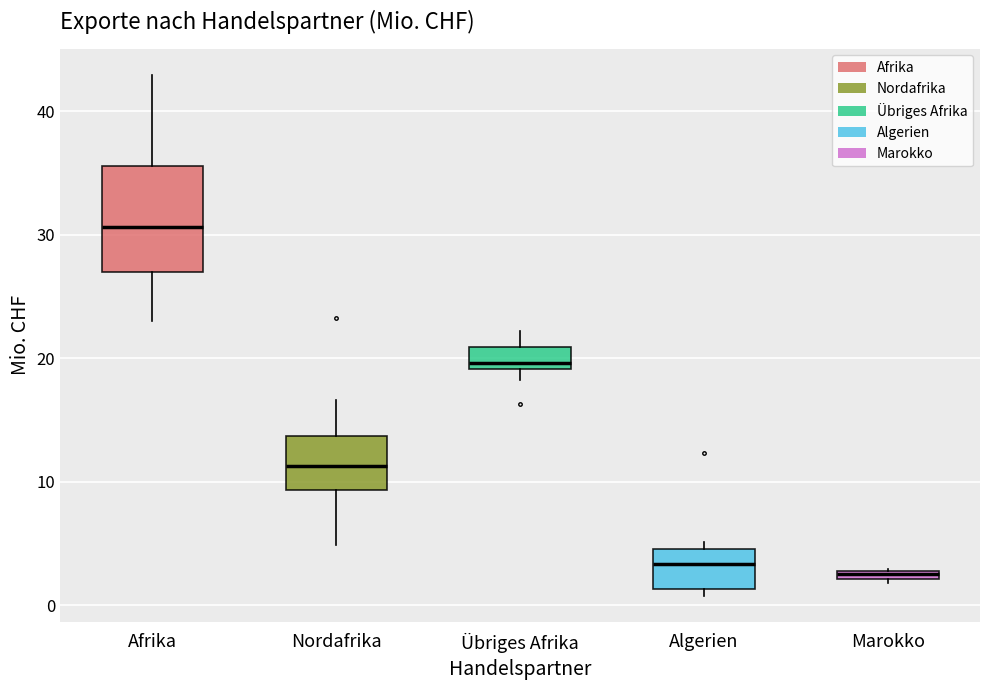

Which box is the tallest, from its lower edge to its upper edge?

Afrika